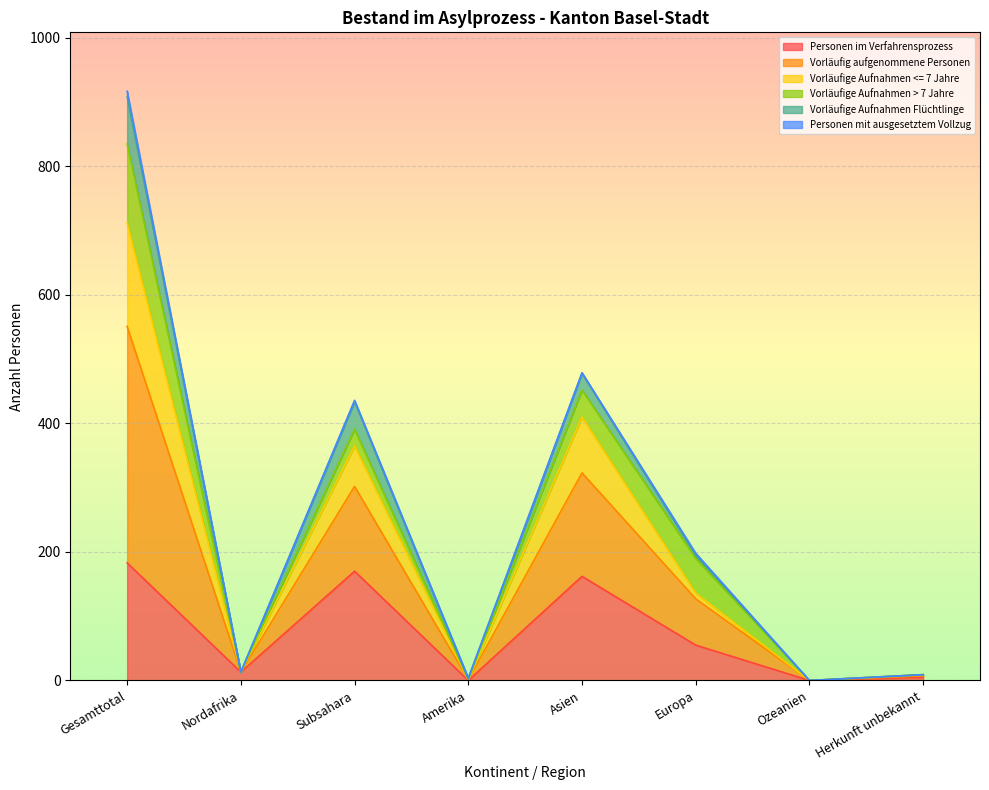

What is the spread (max minus min) of values at Herkunft unbekannt?

4